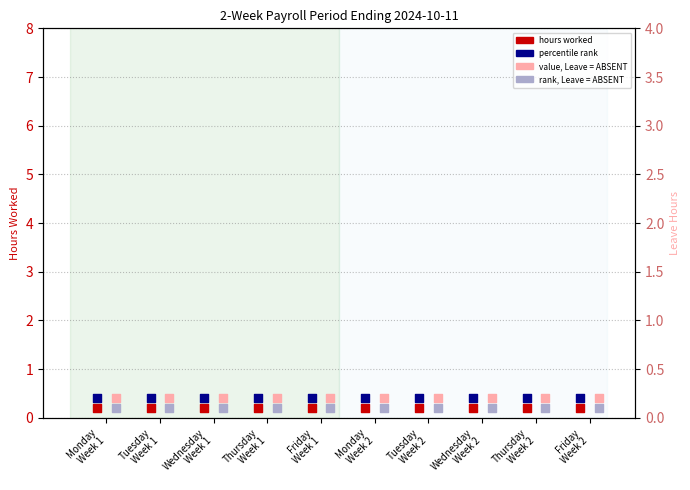

Which series has the widest spread of Y values?

Hours Worked